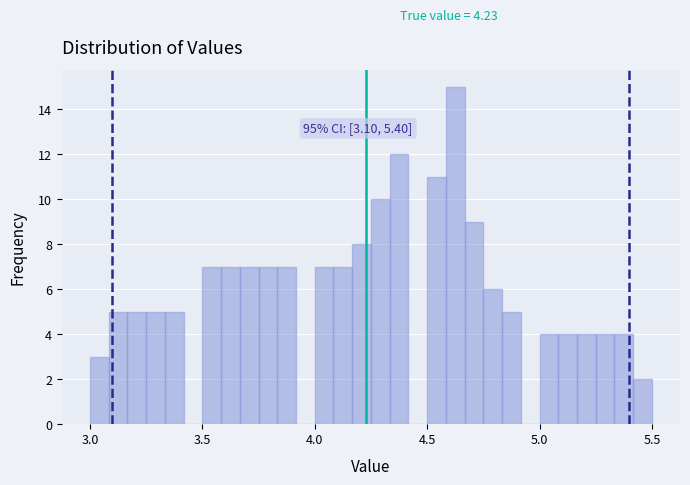

Read against the x-axis, roughly where is the centre of the tallest bar?

4.65